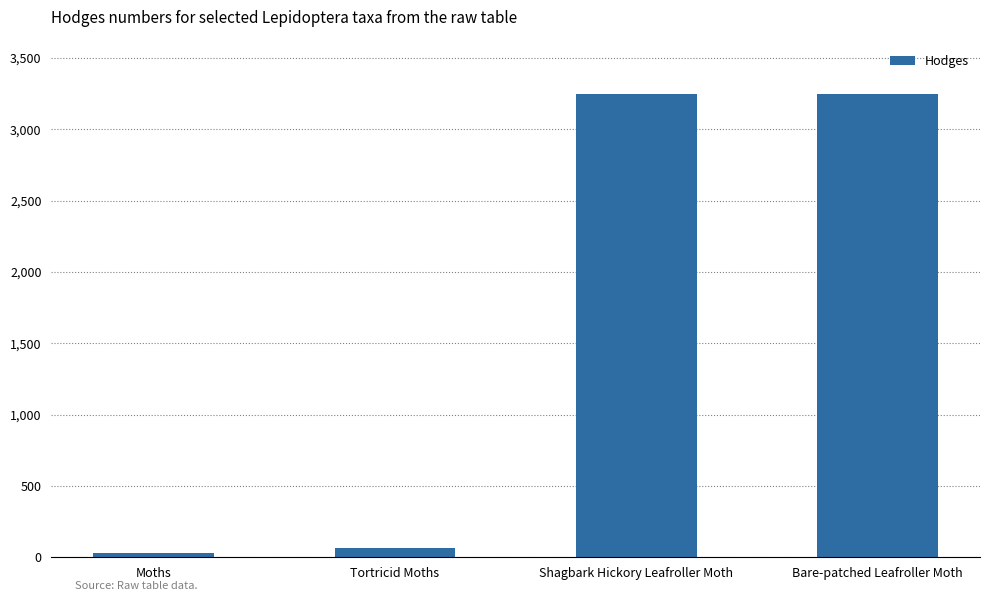

What is the label of the 2nd bar from the left?

Tortricid Moths